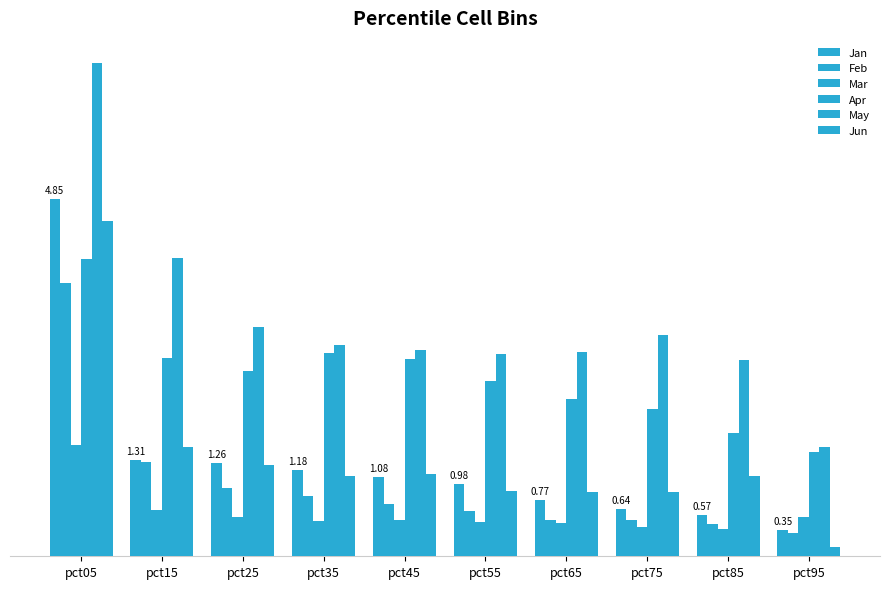

What is the difference between the Jun values at pct75 and pct85?

0.2